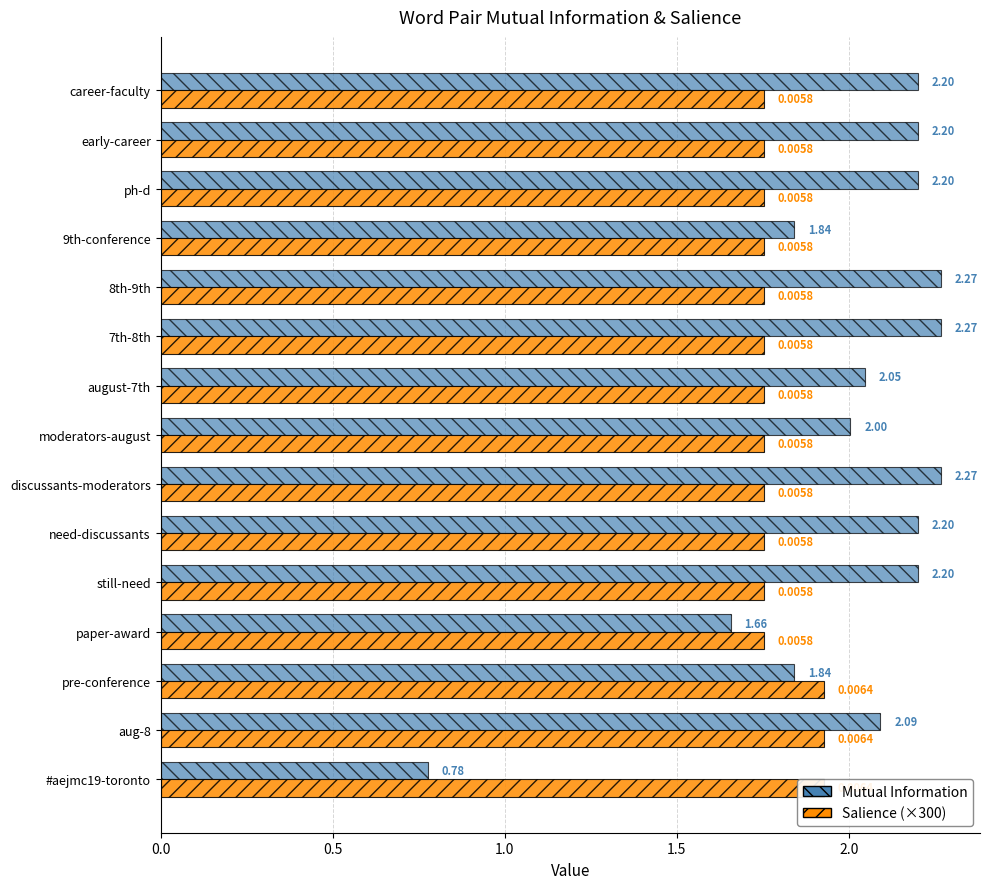

Rank the series at discussants-moderators from highest to lowest value.

Mutual Information, Salience (×300)